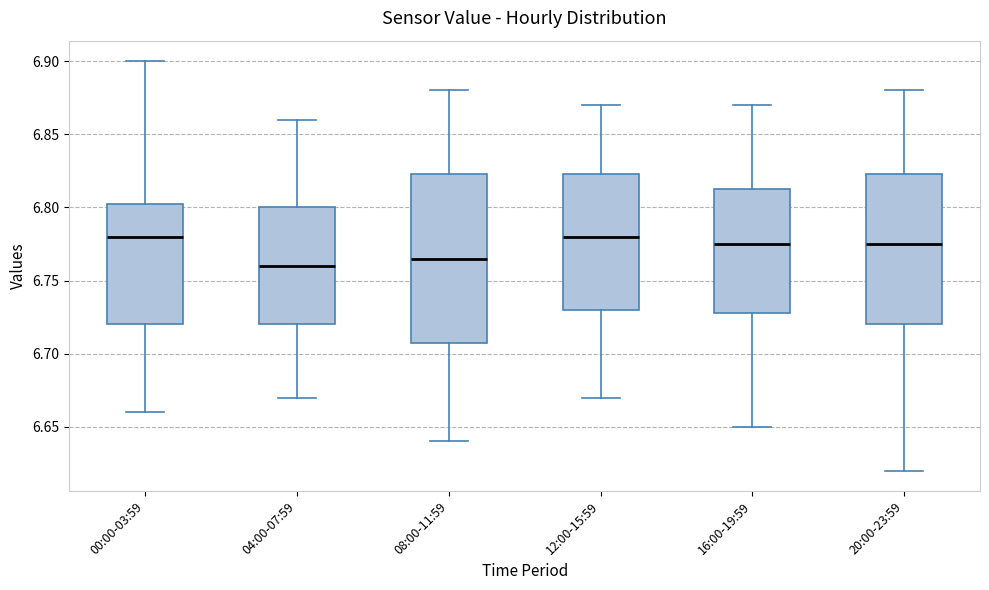

Comparing the boxes themselves (not the whiskers), which one is the tallest?

08:00-11:59